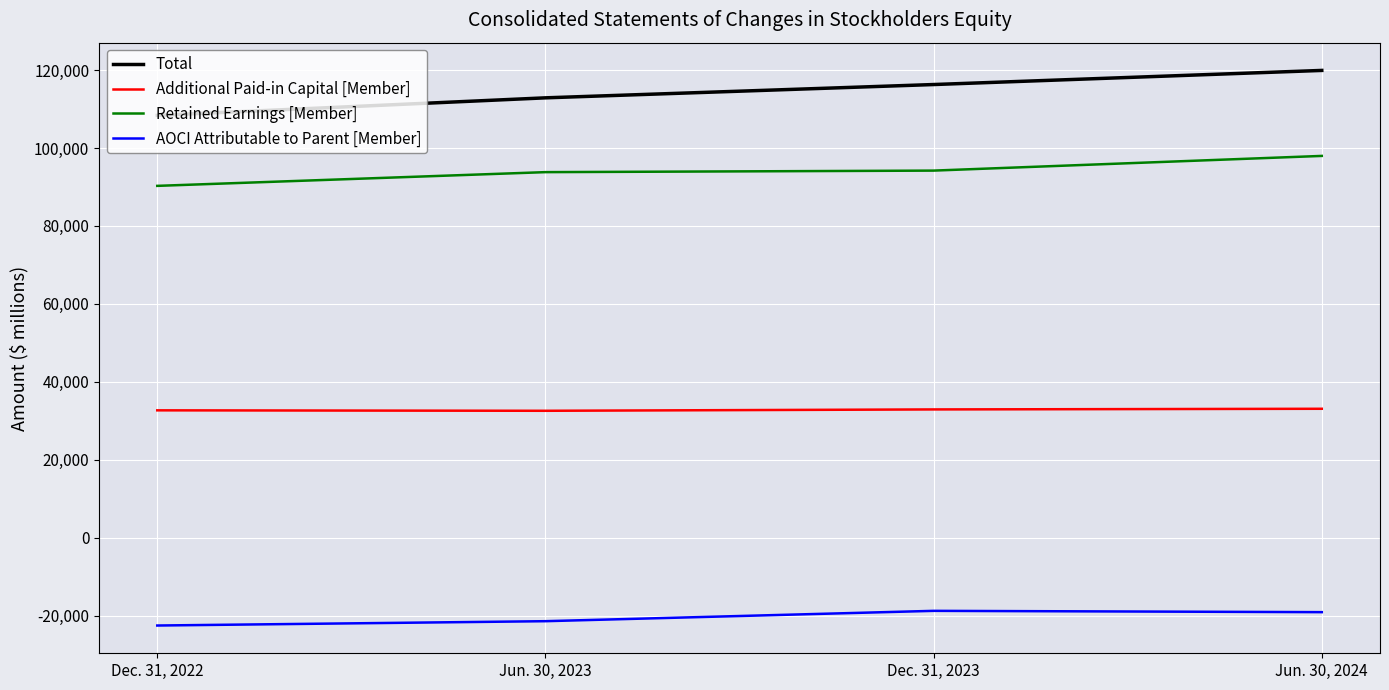

What position from the right is Jun. 30, 2024?

1